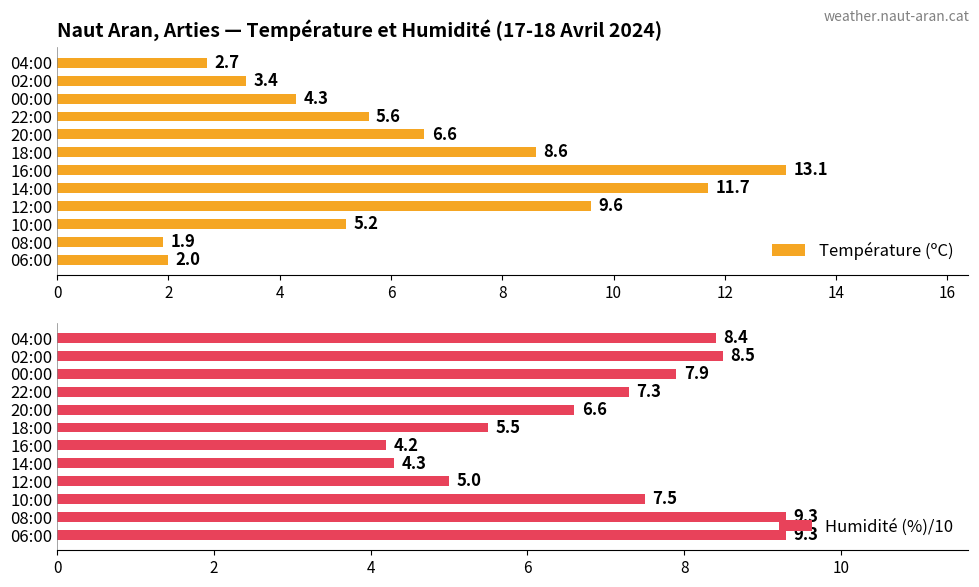

Reading left to right, transcribe all the data shown in this chart.

Température (ºC): 2.7	3.4	4.3	5.6	6.6	8.6	13.1	11.7	9.6	5.2	1.9	2.0
Humidité (%)/10: 8.4	8.5	7.9	7.3	6.6	5.5	4.2	4.3	5.0	7.5	9.3	9.3